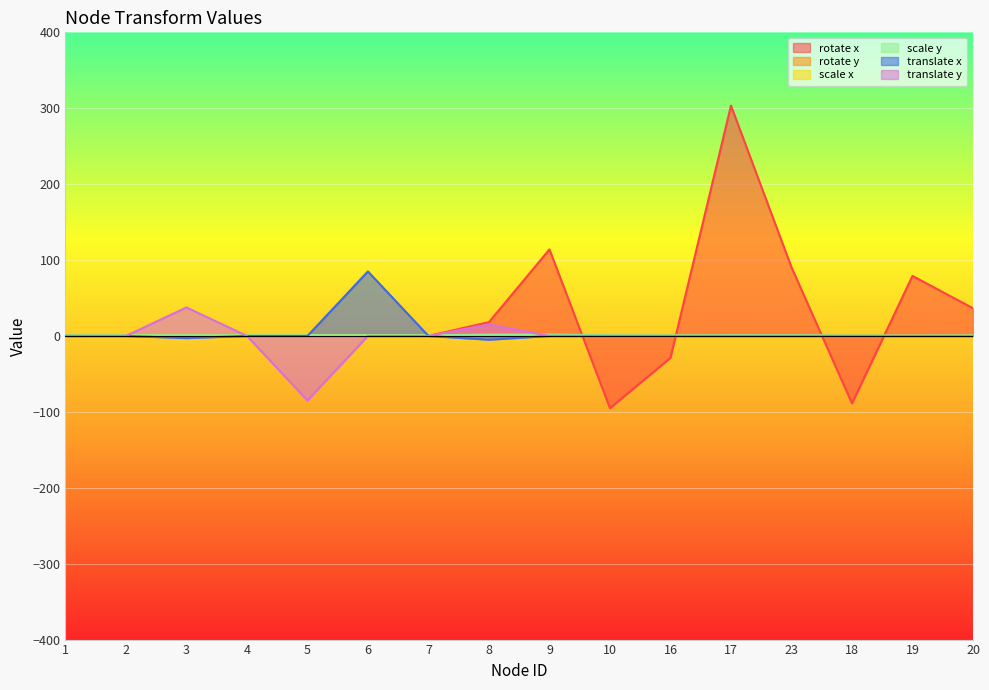

Does the chart display data point markers on the line(s)?

No